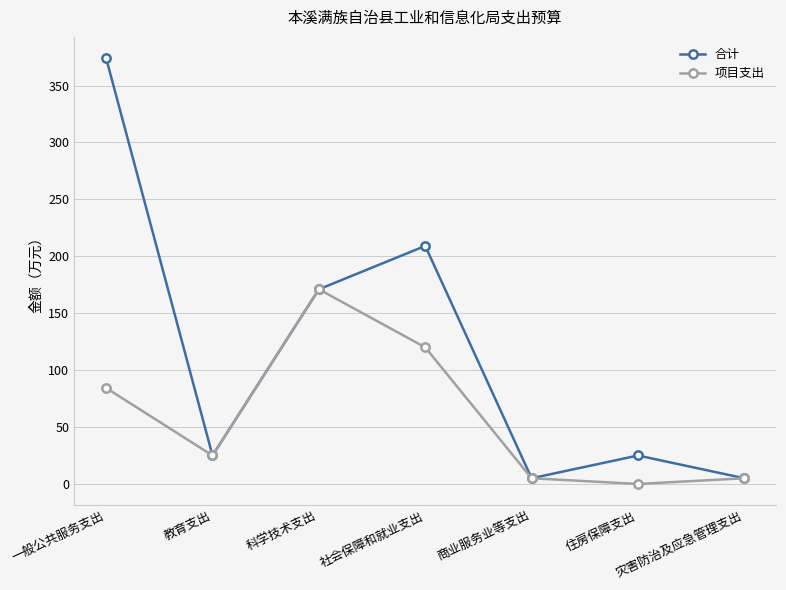

Rank the series by their average value, from lowest to highest.

项目支出, 合计